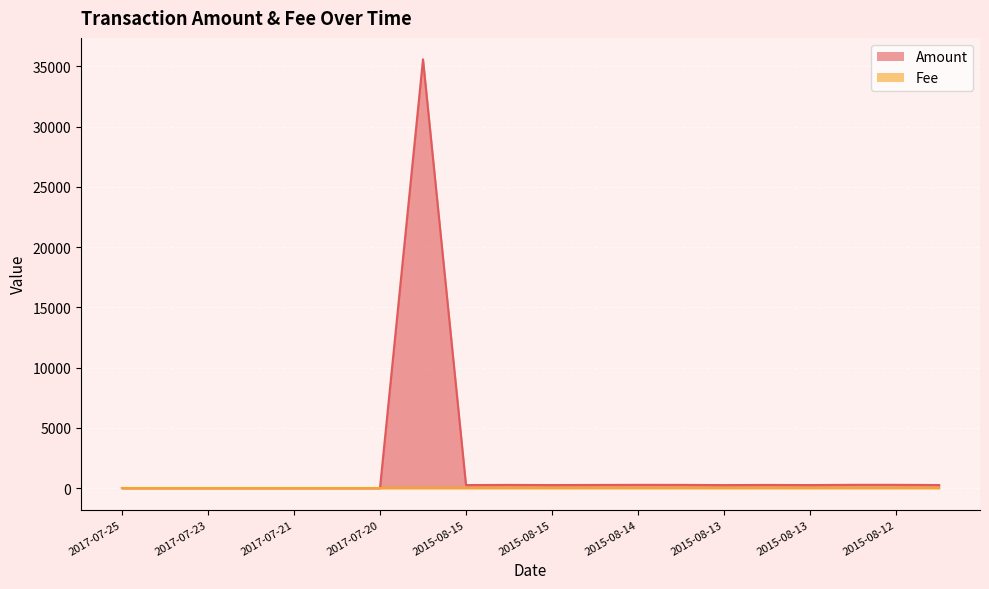

The chart shows a value of 61.2 at 2015-08-15. True or false?

False